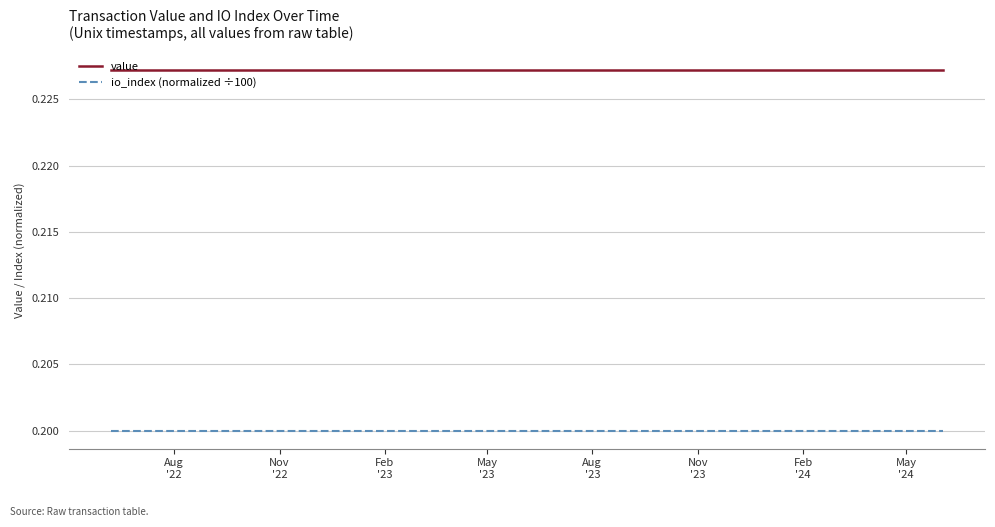

Is this an area chart (filled region under the line)?

No